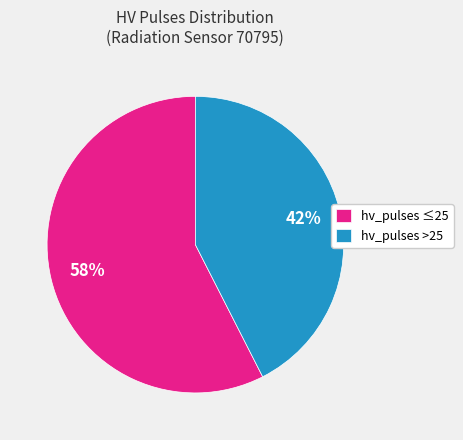

Is it true that hv_pulses ≤25 is 58% of the pie?

True